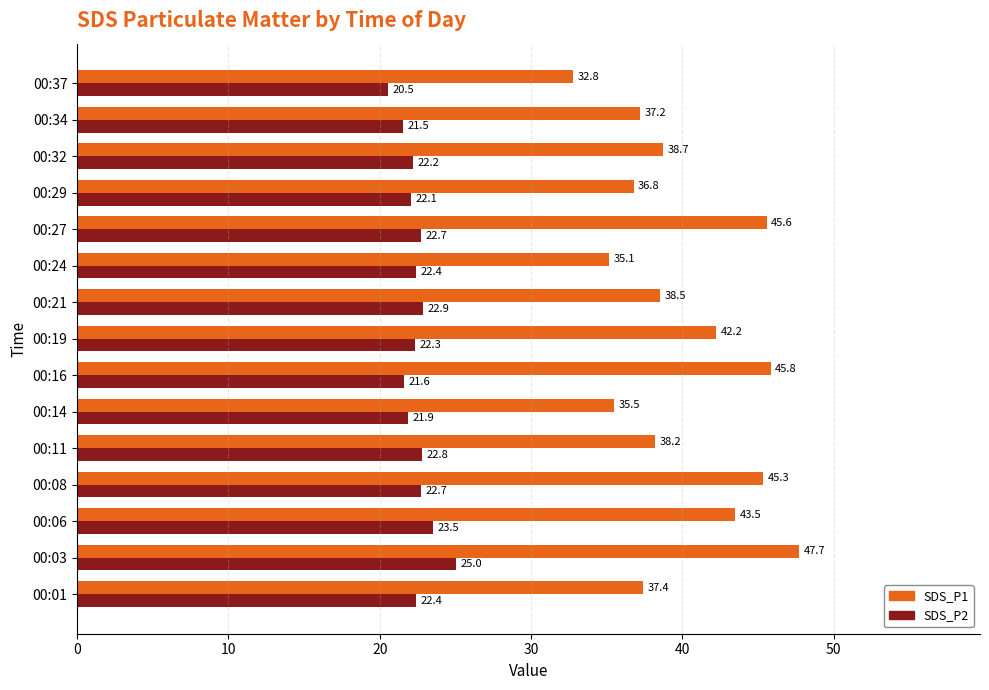

Read the SDS_P1 value at 00:16.

45.8